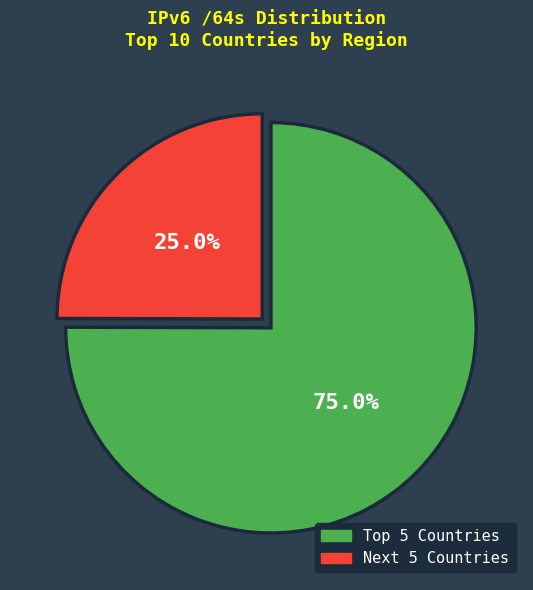

Rank the categories by value from highest to lowest.

Top 5 Countries, Next 5 Countries